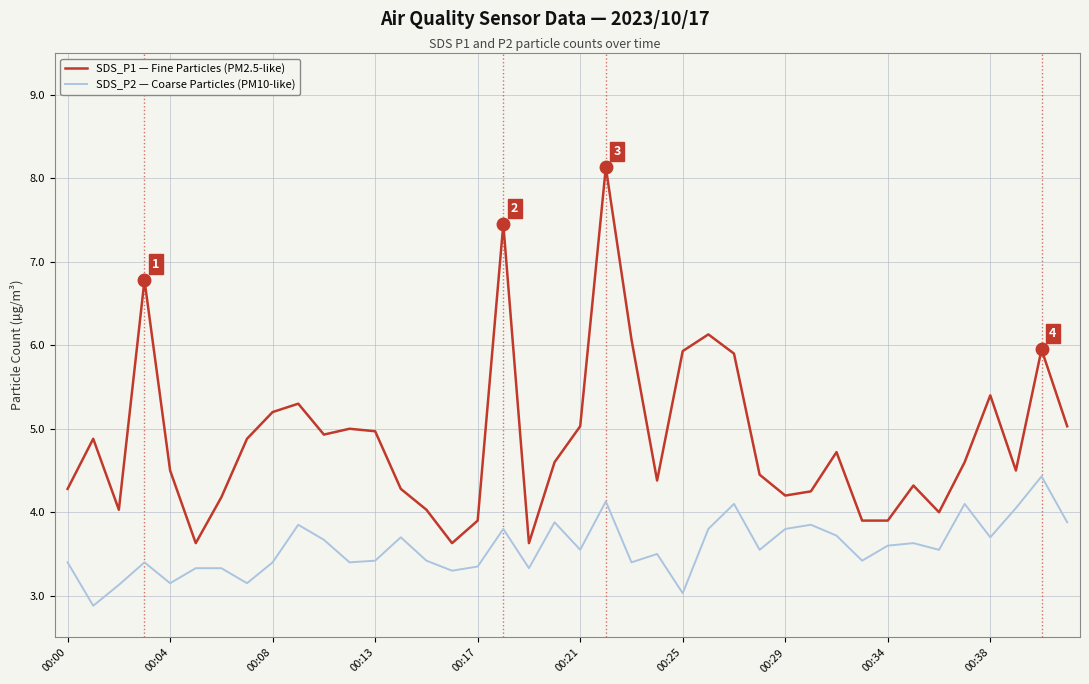

What is the lowest value of the SDS_P1 — Fine Particles (PM2.5-like) series?

3.6